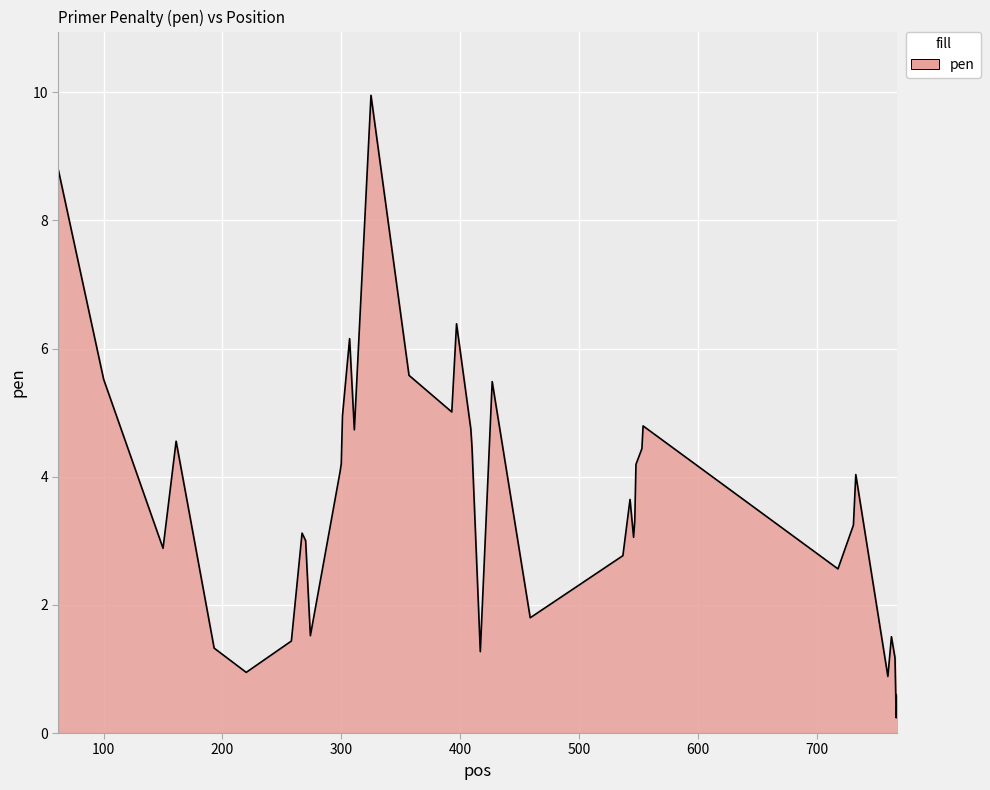

What is the difference between the maximum and minimum values?

9.7